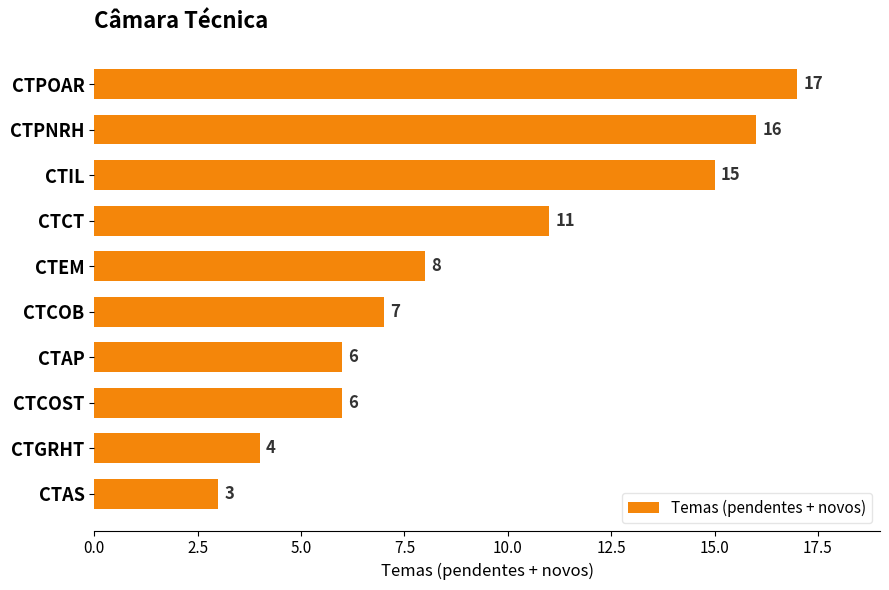

What is the difference between the second highest and second lowest values?

12